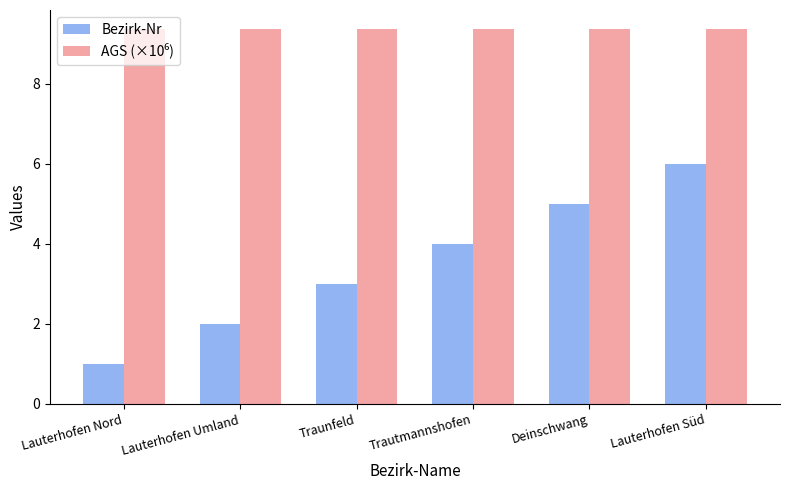

How many groups of bars are there?

6